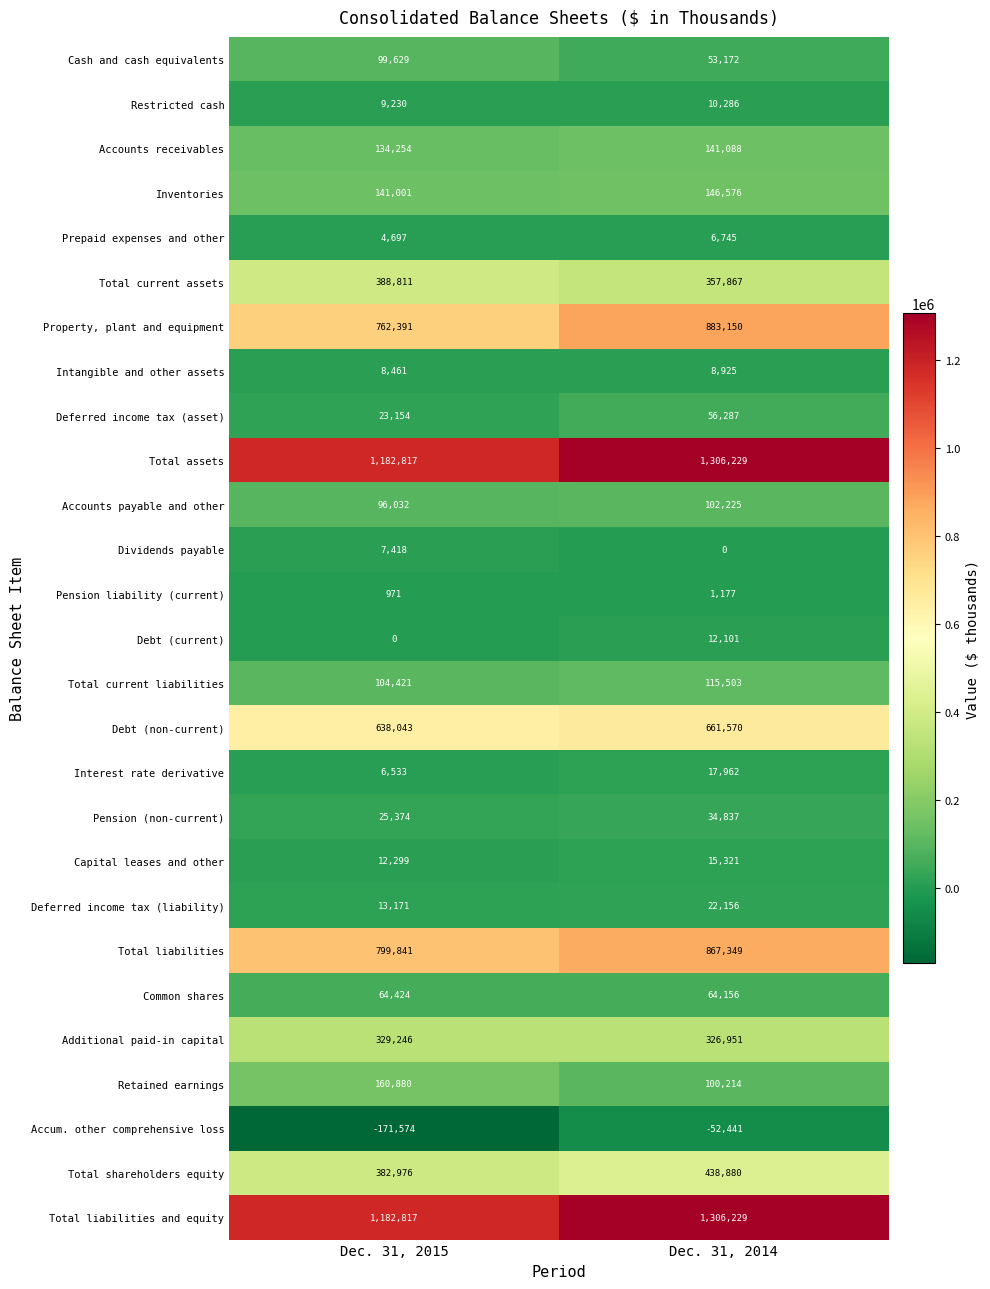

The value of Debt (non-current) at Dec. 31, 2015 is 638043. True or false?

True